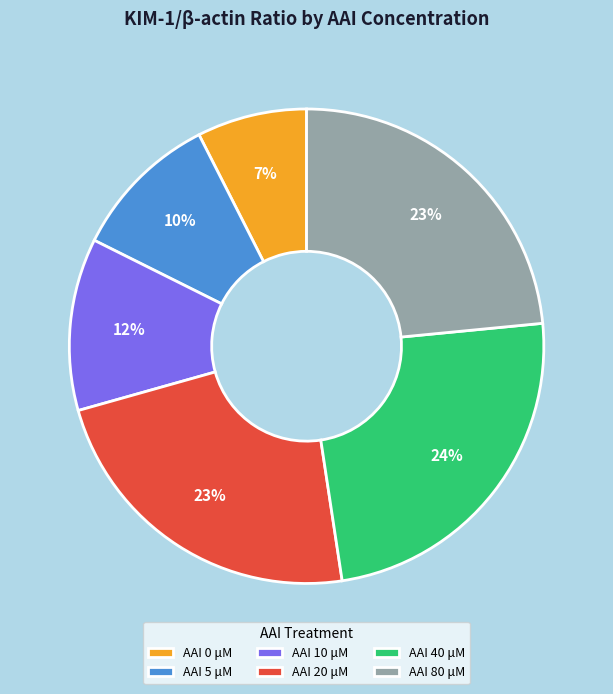

Is it true that AAI 20 μM is 23% of the pie?

True